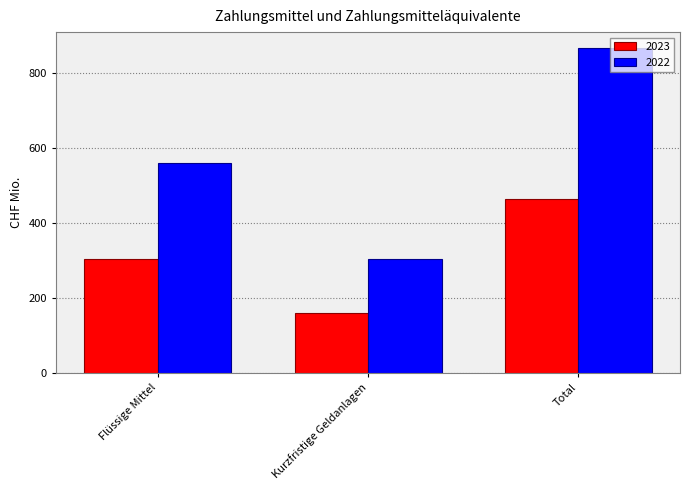

What is the label of the 1st bar from the right?

Total